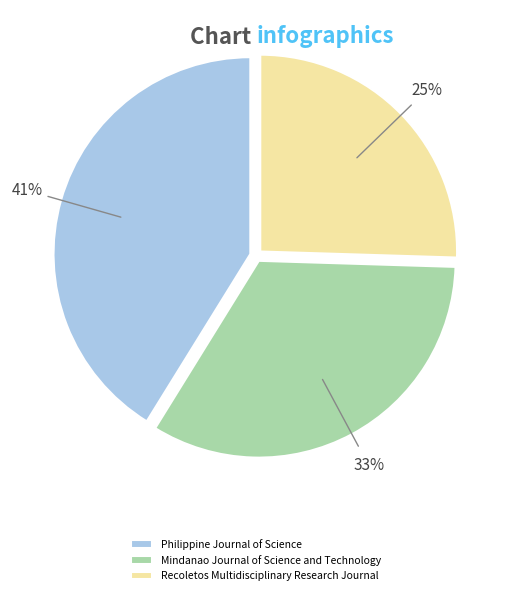

To the nearest percent, what percentage of the pie is Recoletos Multidisciplinary Research Journal?

25%